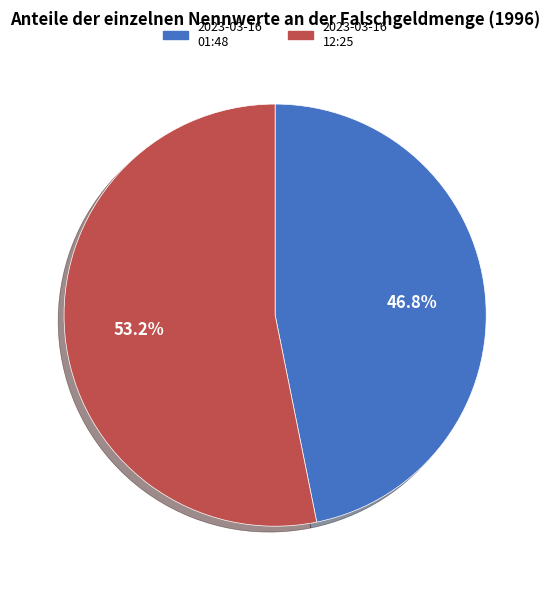

Is there any slice that represents more than half of the pie?

Yes